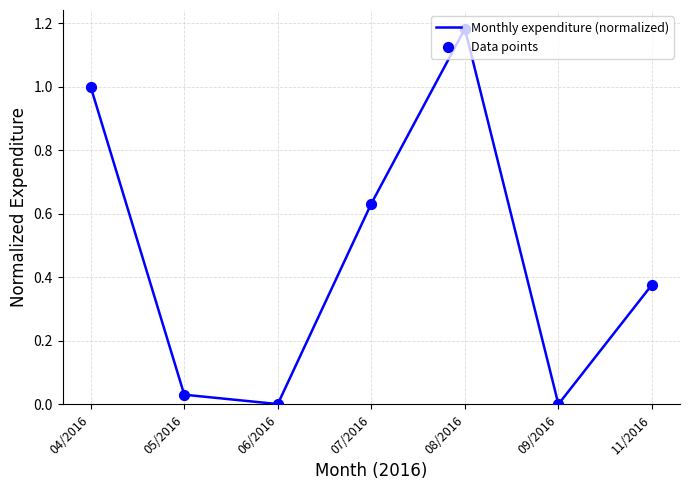

What is the average value?

0.5